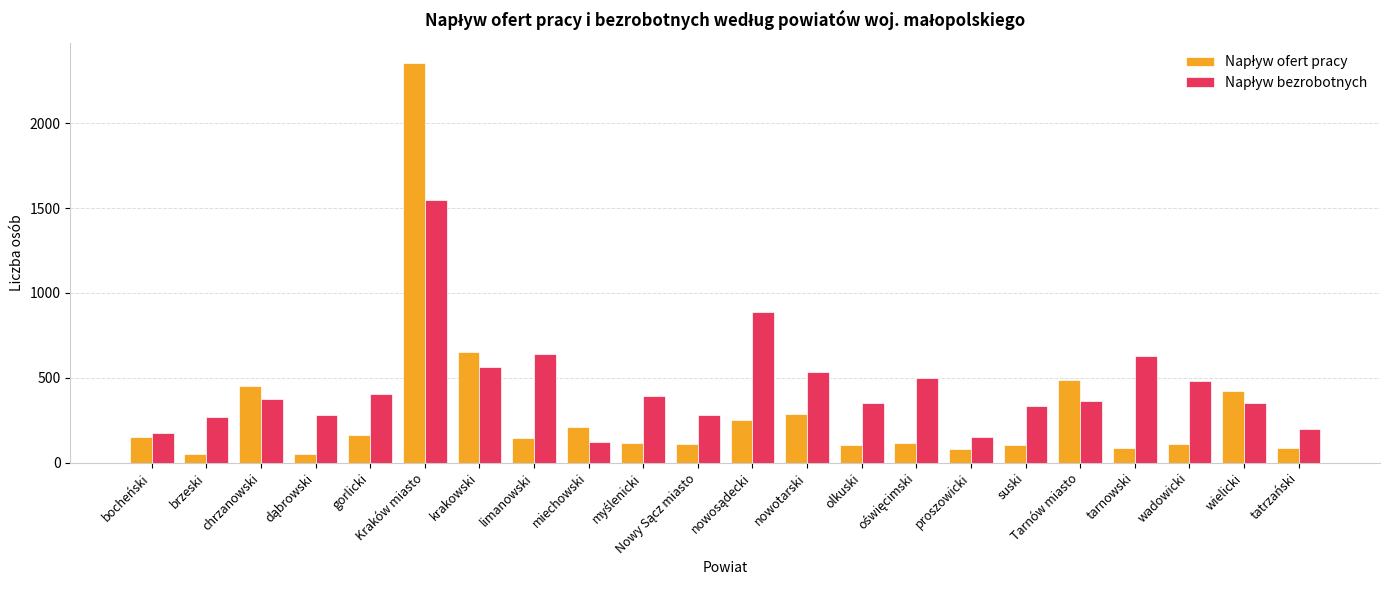

How many series are shown in this chart?

2